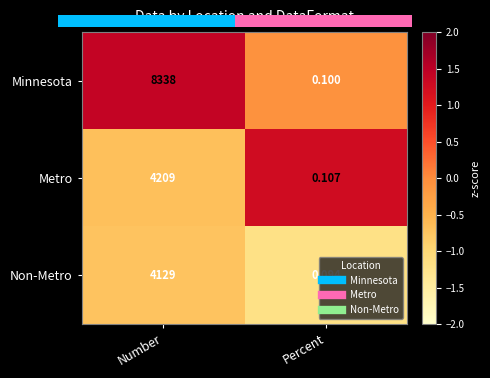

Rank the categories by Minnesota value from highest to lowest.

Number, Percent